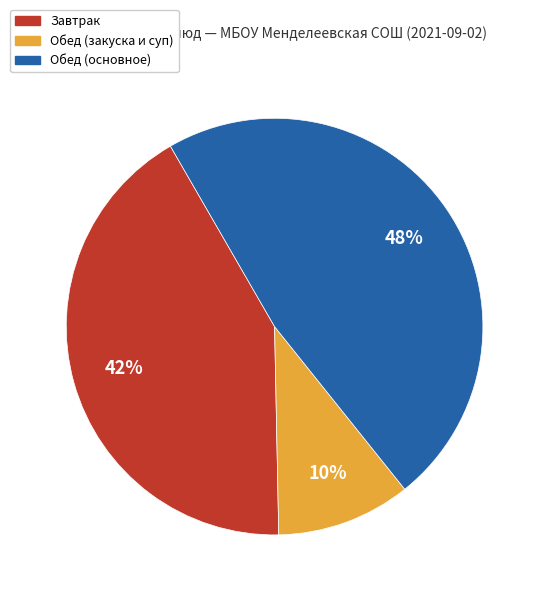

What percentage is the Обед (закуска и суп) slice, to the nearest percent?

10%